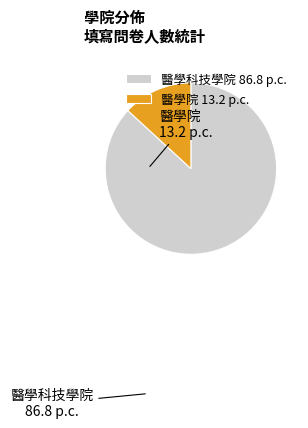

Is it true that 醫學院 is 3% of the pie?

False